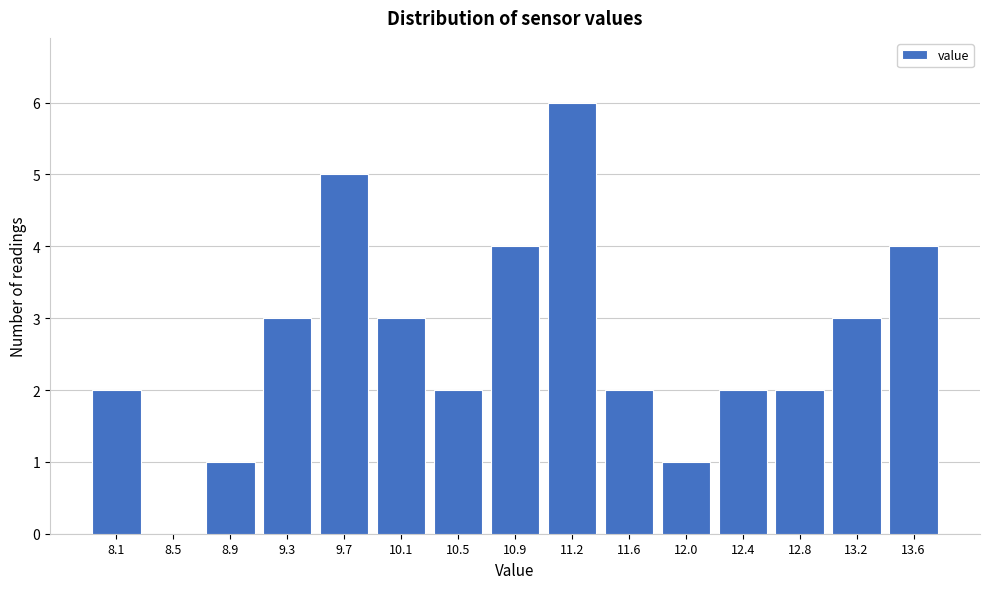

Reading right to left, what are all the values shown in this chart?

13.6=4	13.2=3	12.8=2	12.4=2	12.0=1	11.6=2	11.2=6	10.9=4	10.5=2	10.1=3	9.7=5	9.3=3	8.9=1	8.5=0	8.1=2